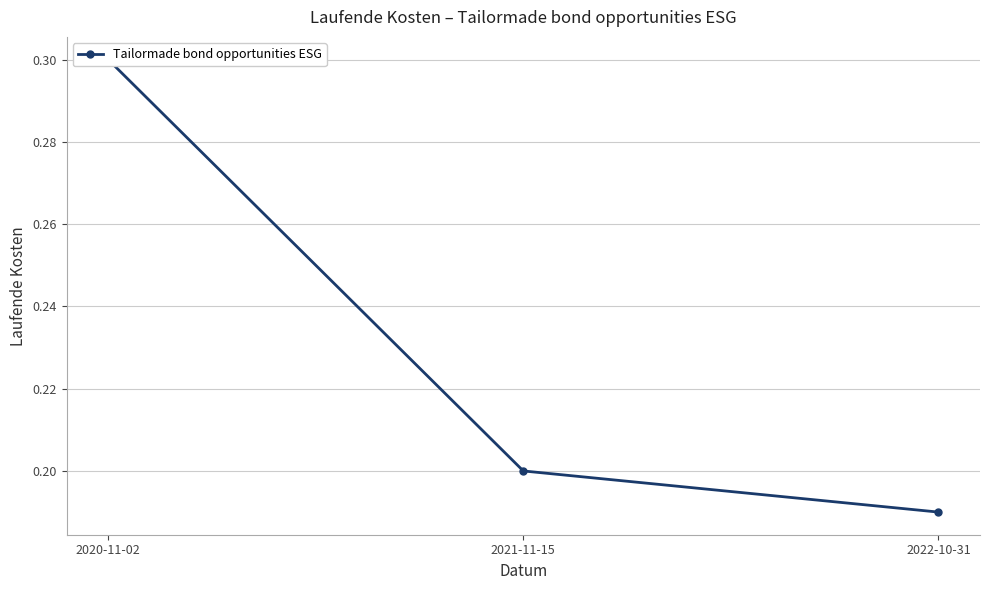

At which category does the chart reach its peak across all series?

2020-11-02